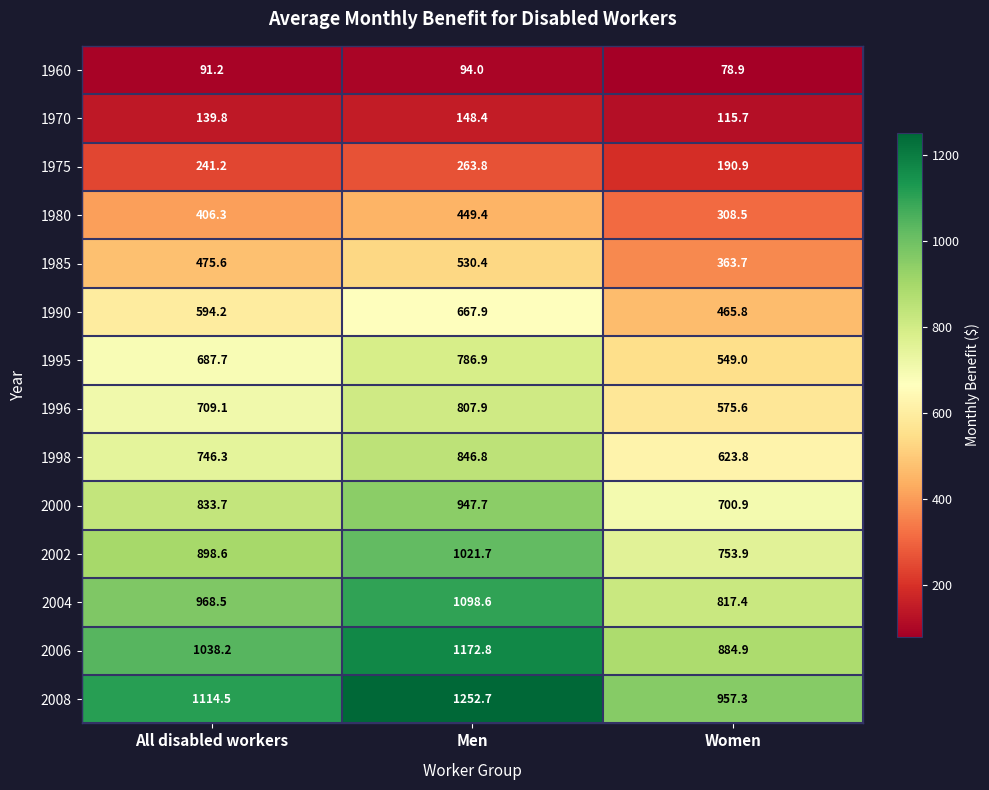

What is the difference between the highest and lowest values at All disabled workers?

1023.3